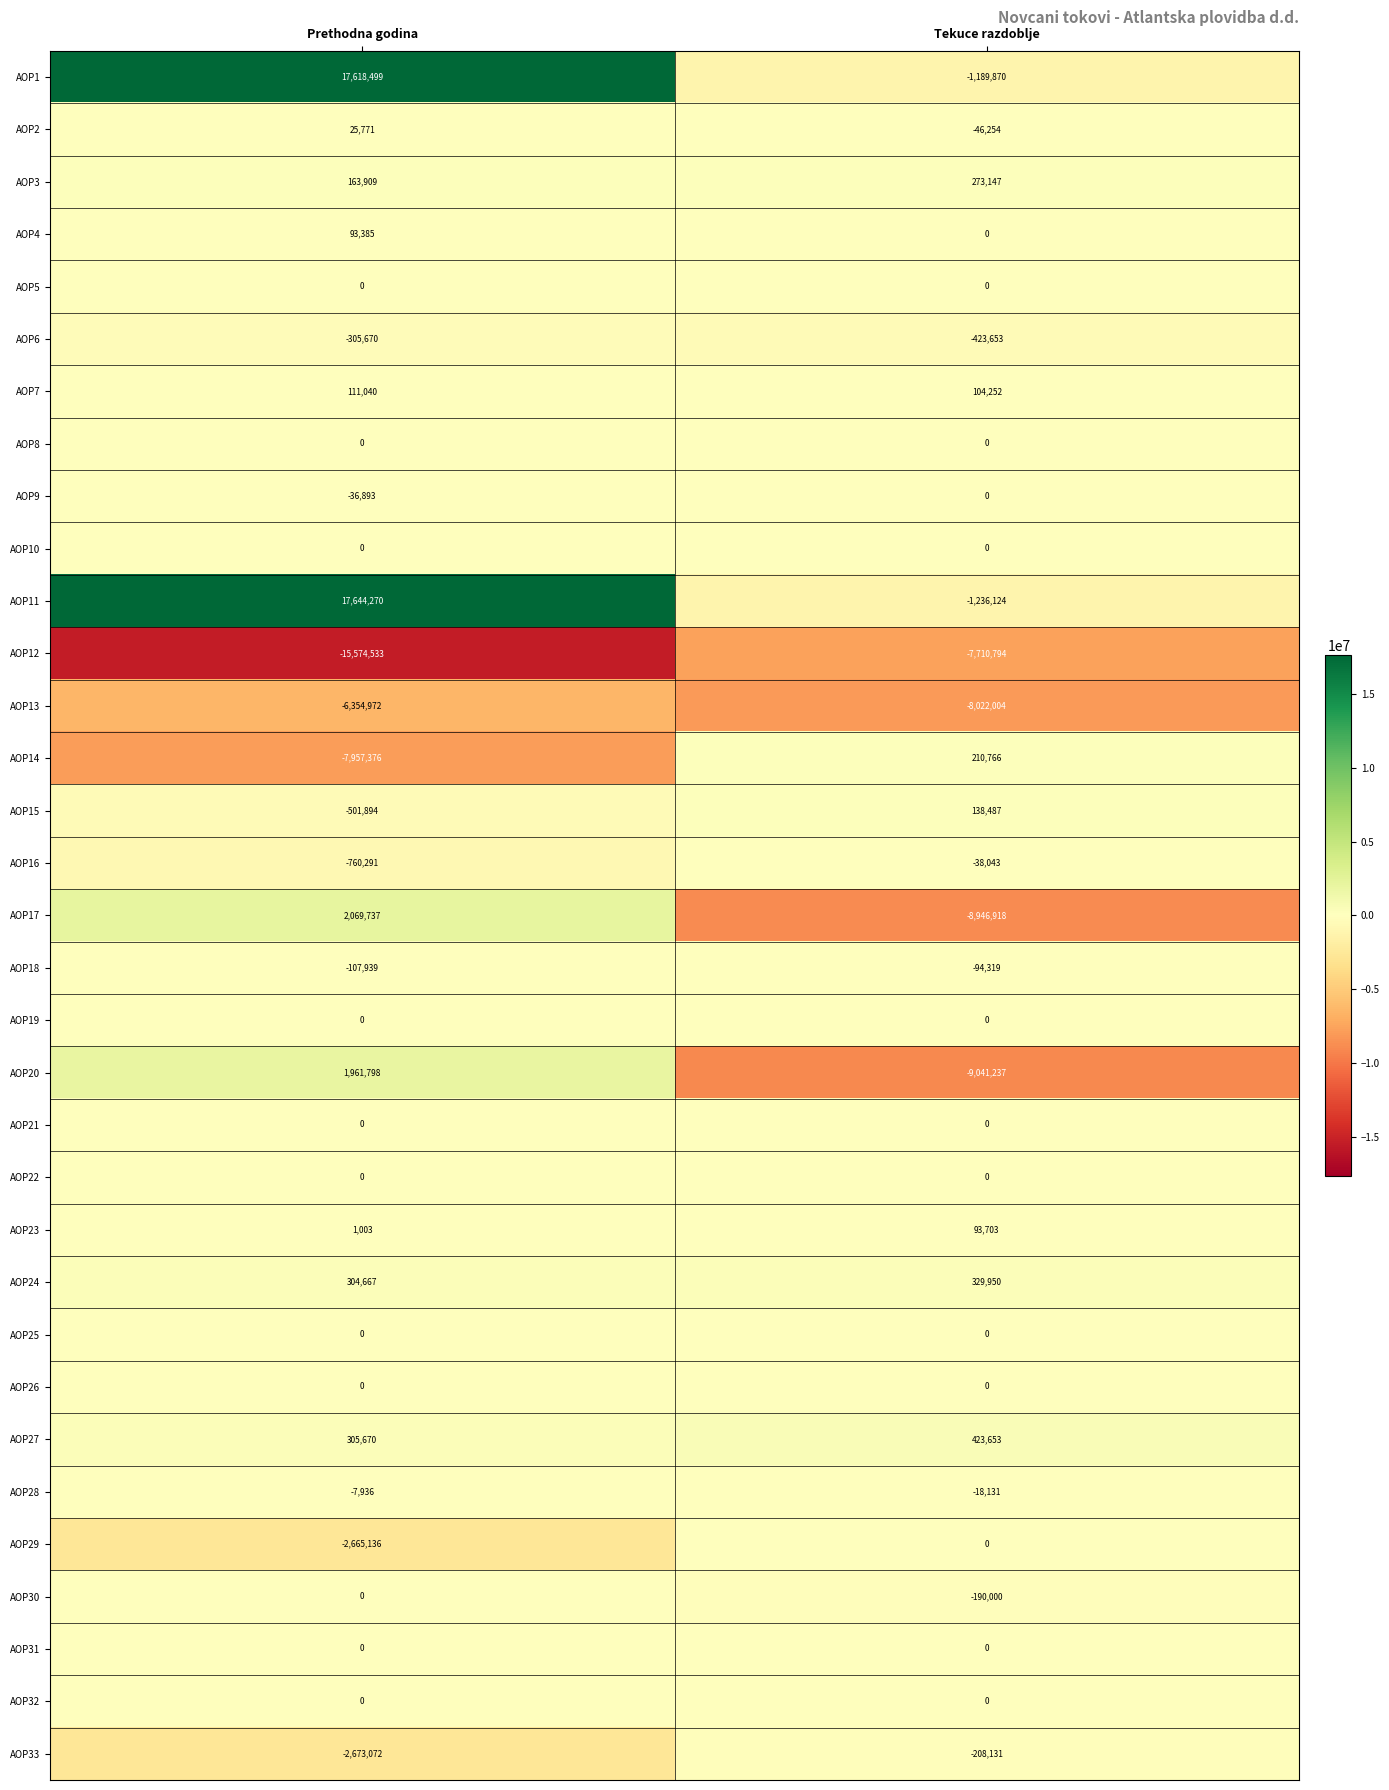

Which series changed the most between Prethodna godina and Tekuce razdoblje?

AOP11